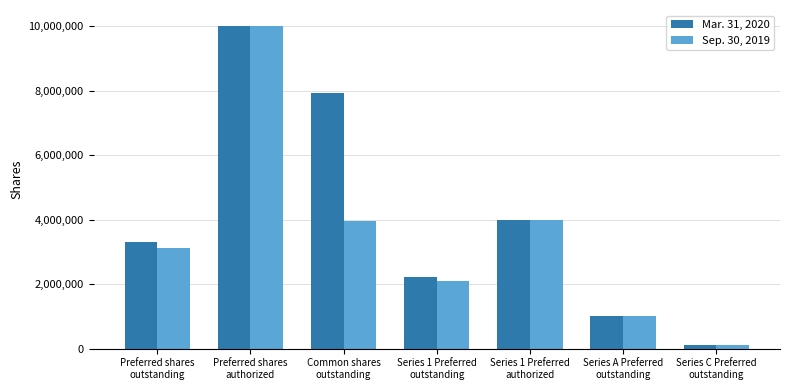

What is the greatest value displayed?

10000000